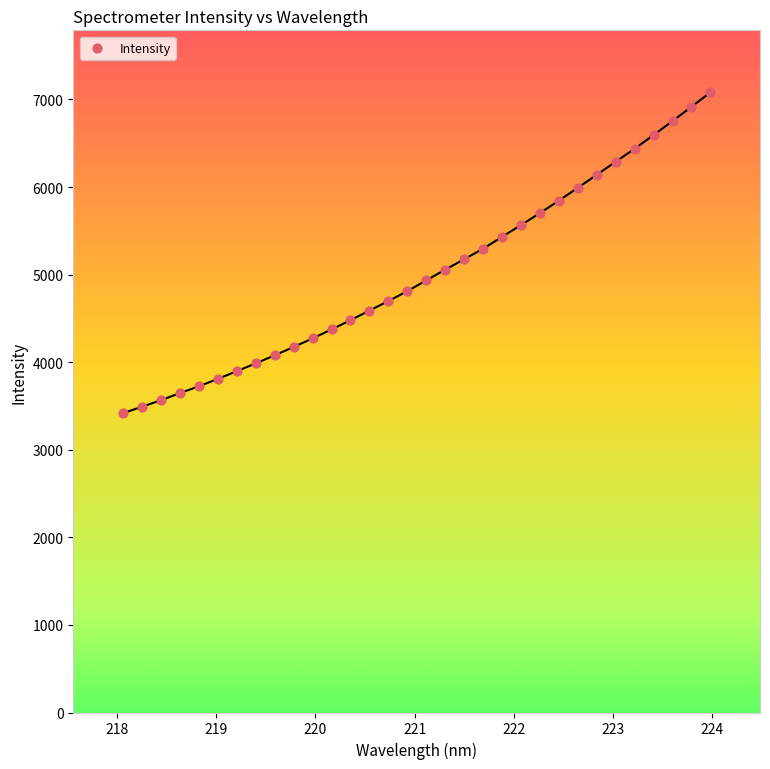

What is the range of Y values (max minus min)?

3663.3